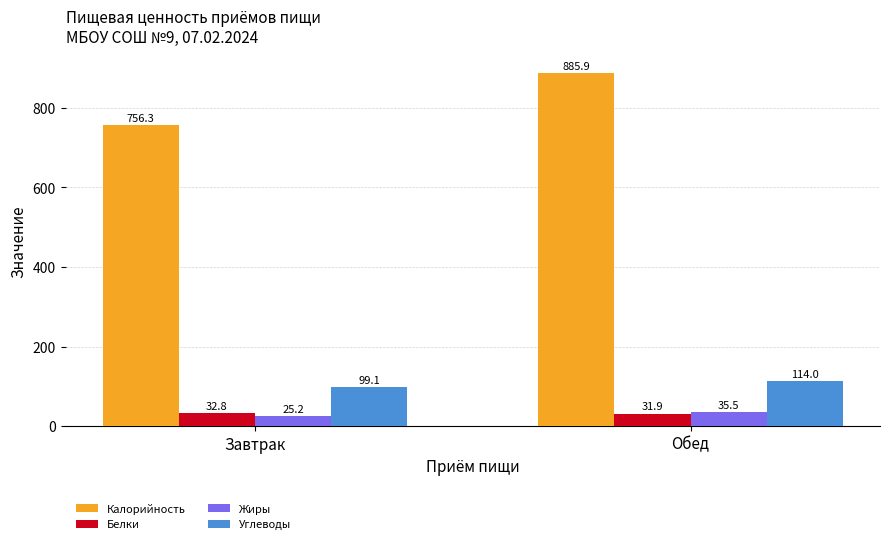

What is the maximum value shown in the chart?

885.9